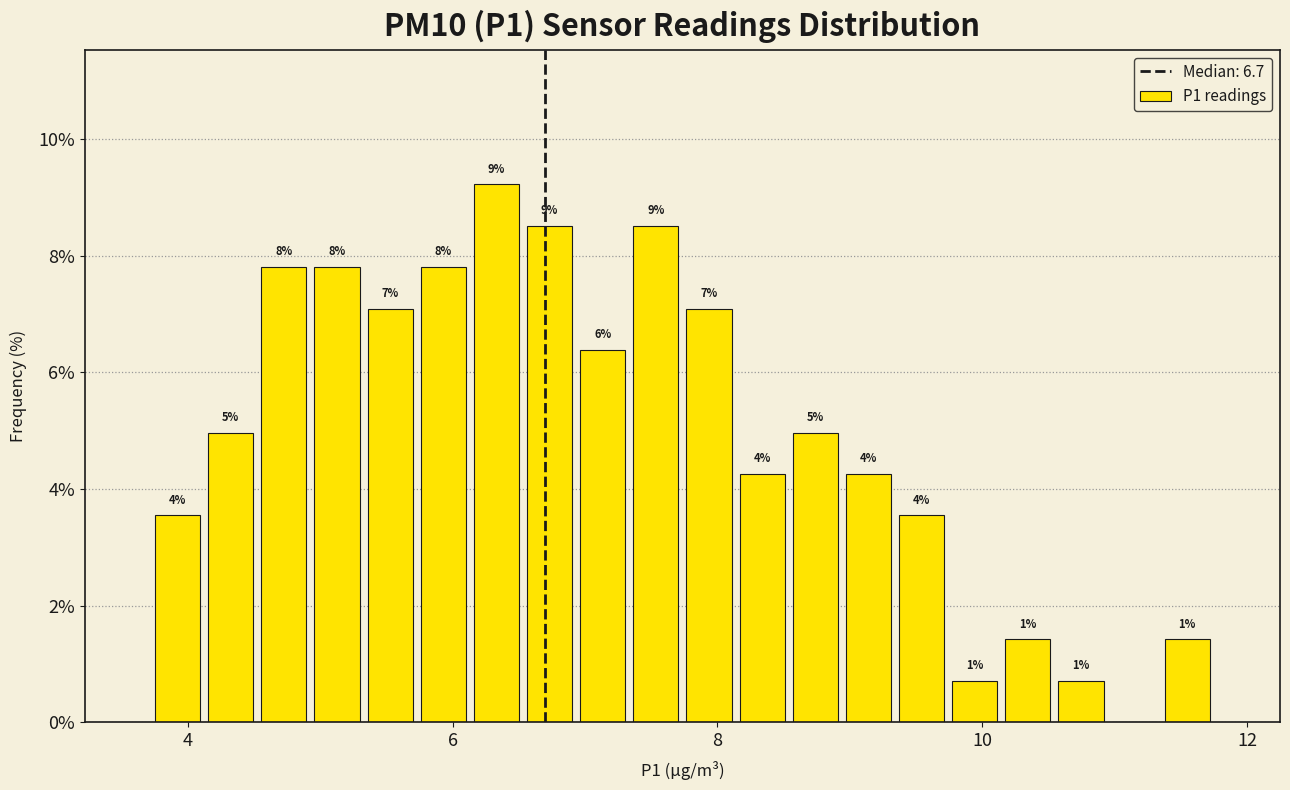

Read against the x-axis, roughly where is the centre of the tallest bar?

6.4